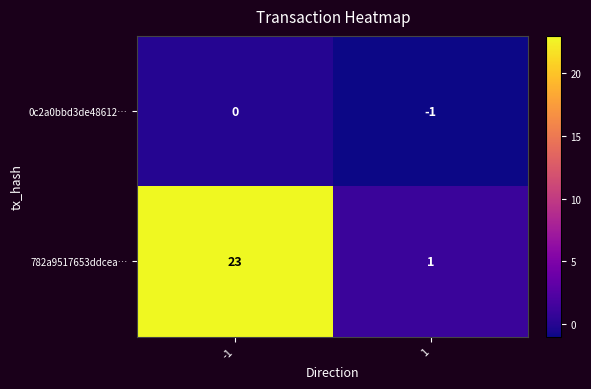

Rank the series by their average value, from lowest to highest.

0c2a0bbd3de48612…, 782a9517653ddcea…